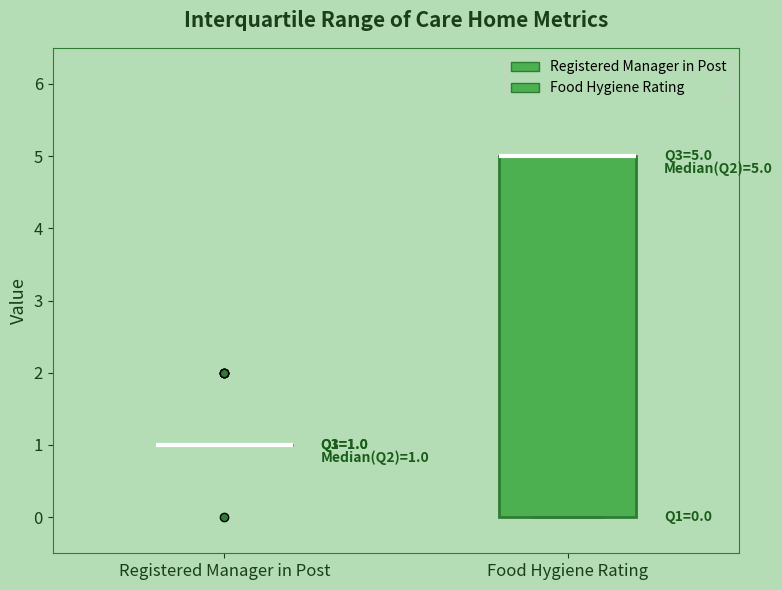

Comparing the boxes themselves (not the whiskers), which one is the tallest?

Food Hygiene Rating